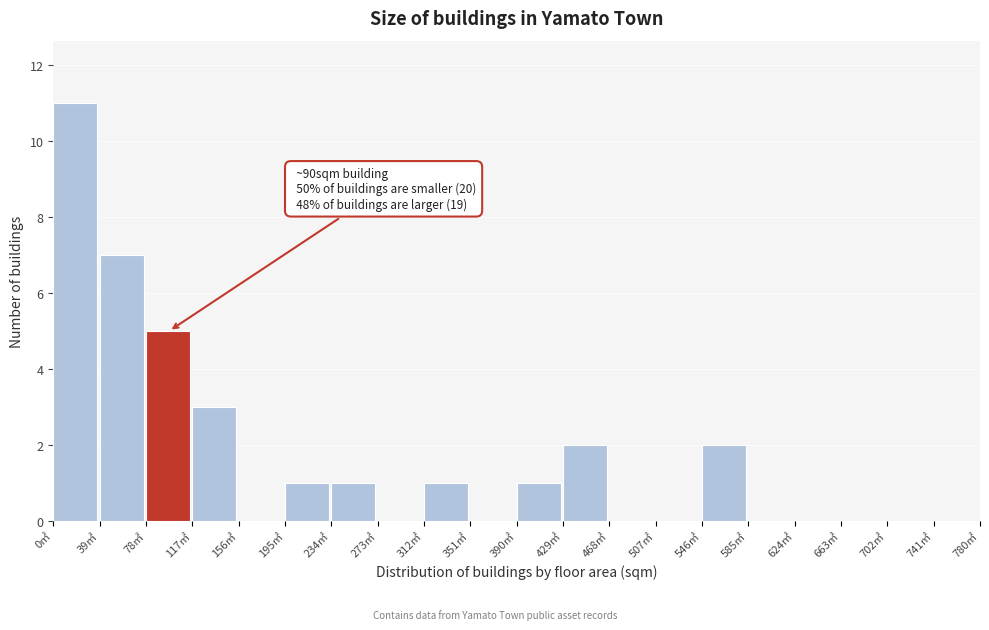

Which range on the x-axis has the tallest bar?

0 to 39